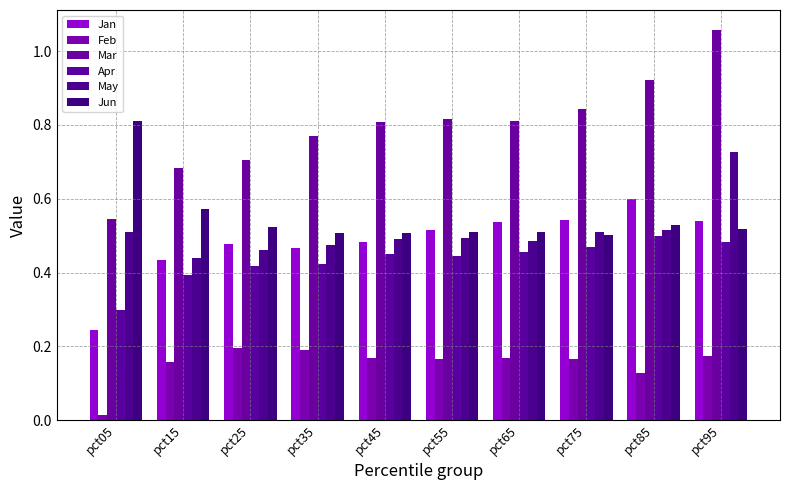

How many groups of bars are there?

10